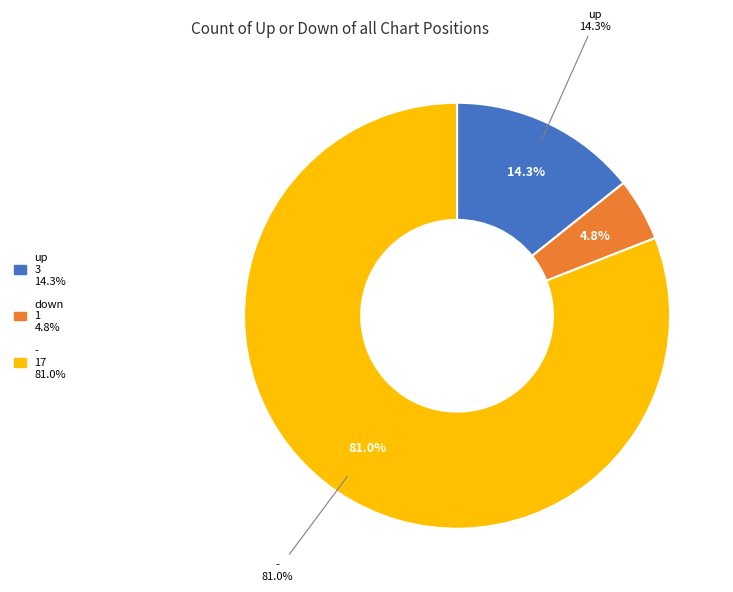

True or false: down accounts for 17% of the total.

False